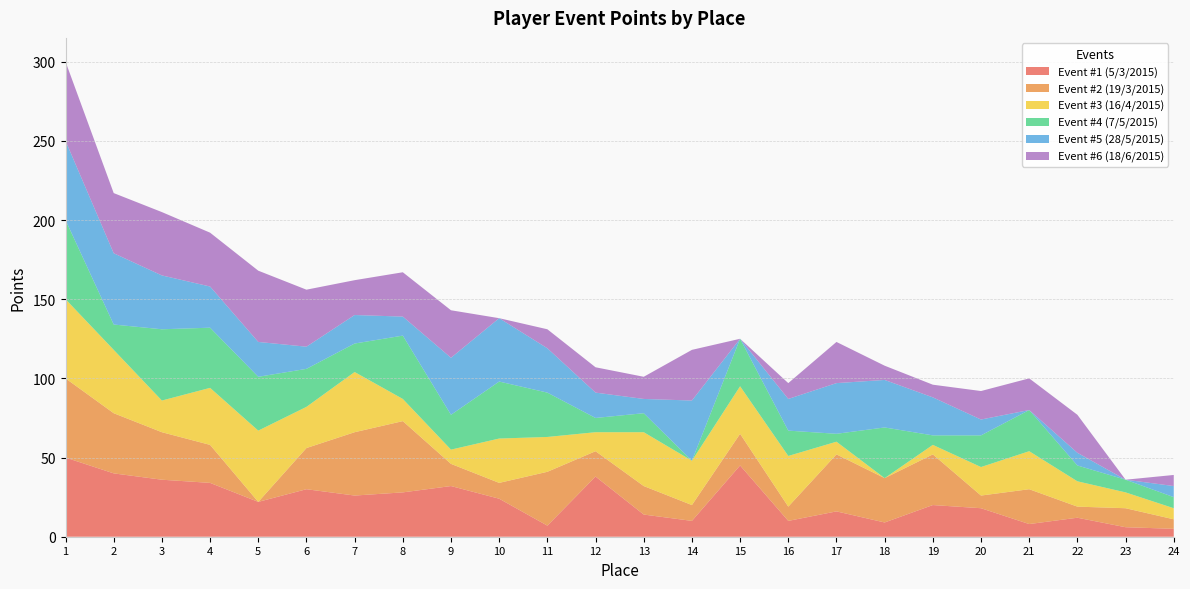

Reading left to right, transcribe all the data shown in this chart.

Event #1 (5/3/2015): 1=50	2=40	3=36	4=34	5=22	6=30	7=26	8=28	9=32	10=24	11=7	12=38	13=14	14=10	15=45	16=10	17=16	18=9	19=20	20=18	21=8	22=12	23=6	24=5
Event #2 (19/3/2015): 1=50	2=38	3=30	4=24	5=0	6=26	7=40	8=45	9=14	10=10	11=34	12=16	13=18	14=10	15=20	16=9	17=36	18=28	19=32	20=8	21=22	22=7	23=12	24=6
Event #3 (16/4/2015): 1=50	2=40	3=20	4=36	5=45	6=26	7=38	8=14	9=9	10=28	11=22	12=12	13=34	14=28	15=30	16=32	17=8	18=0	19=6	20=18	21=24	22=16	23=10	24=7
Event #4 (7/5/2015): 1=50	2=16	3=45	4=38	5=34	6=24	7=18	8=40	9=22	10=36	11=28	12=9	13=12	14=0	15=30	16=16	17=5	18=32	19=6	20=20	21=26	22=10	23=8	24=7
Event #5 (28/5/2015): 1=50	2=45	3=34	4=26	5=22	6=14	7=18	8=12	9=36	10=40	11=28	12=16	13=9	14=38	15=0	16=20	17=32	18=30	19=24	20=10	21=0	22=8	23=0	24=7
Event #6 (18/6/2015): 1=50	2=38	3=40	4=34	5=45	6=36	7=22	8=28	9=30	10=0	11=12	12=16	13=14	14=32	15=0	16=10	17=26	18=9	19=8	20=18	21=20	22=24	23=0	24=7